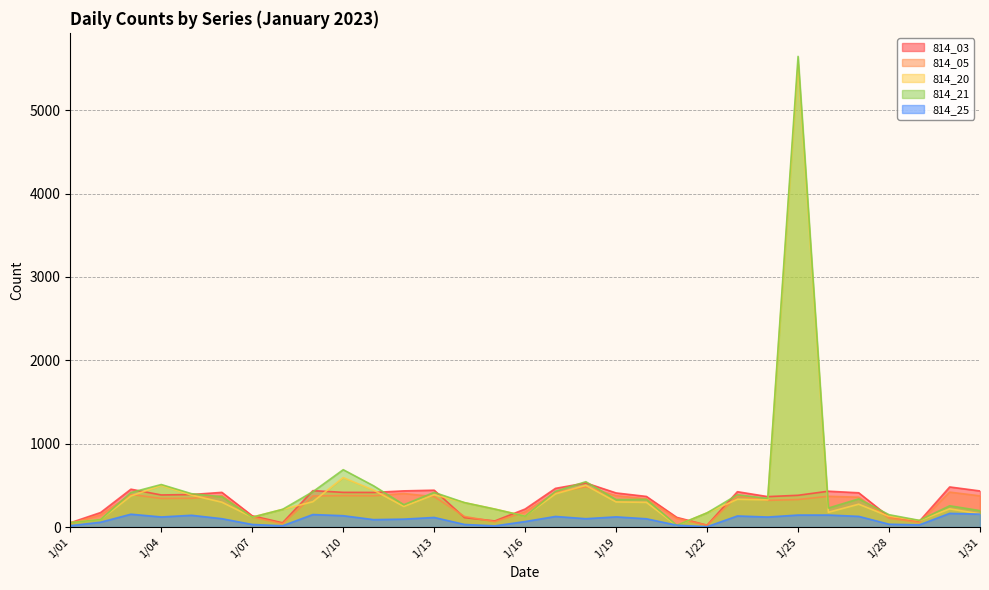

Where is the first local maximum for 814_21?

1/04